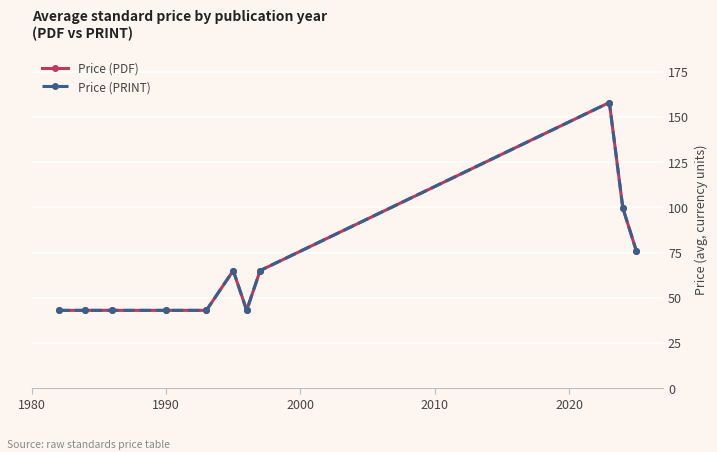

What is the highest value of the Price (PDF) series?

158.0